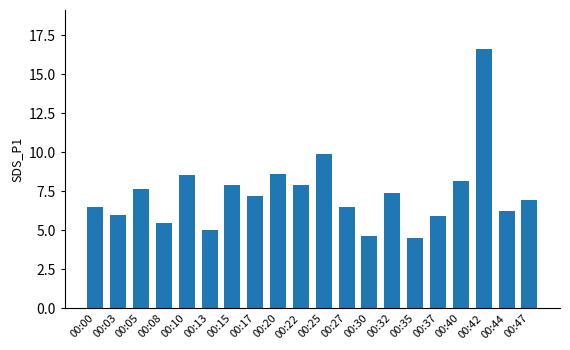

How many bars are there in total?

20